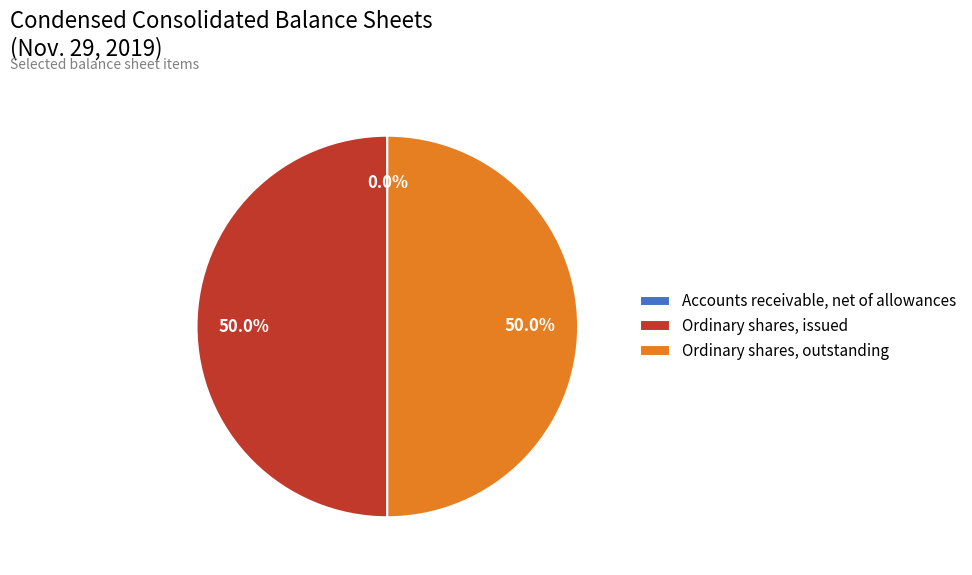

Approximately how many times larger is the value at Ordinary shares, issued compared to Ordinary shares, outstanding?

1.0